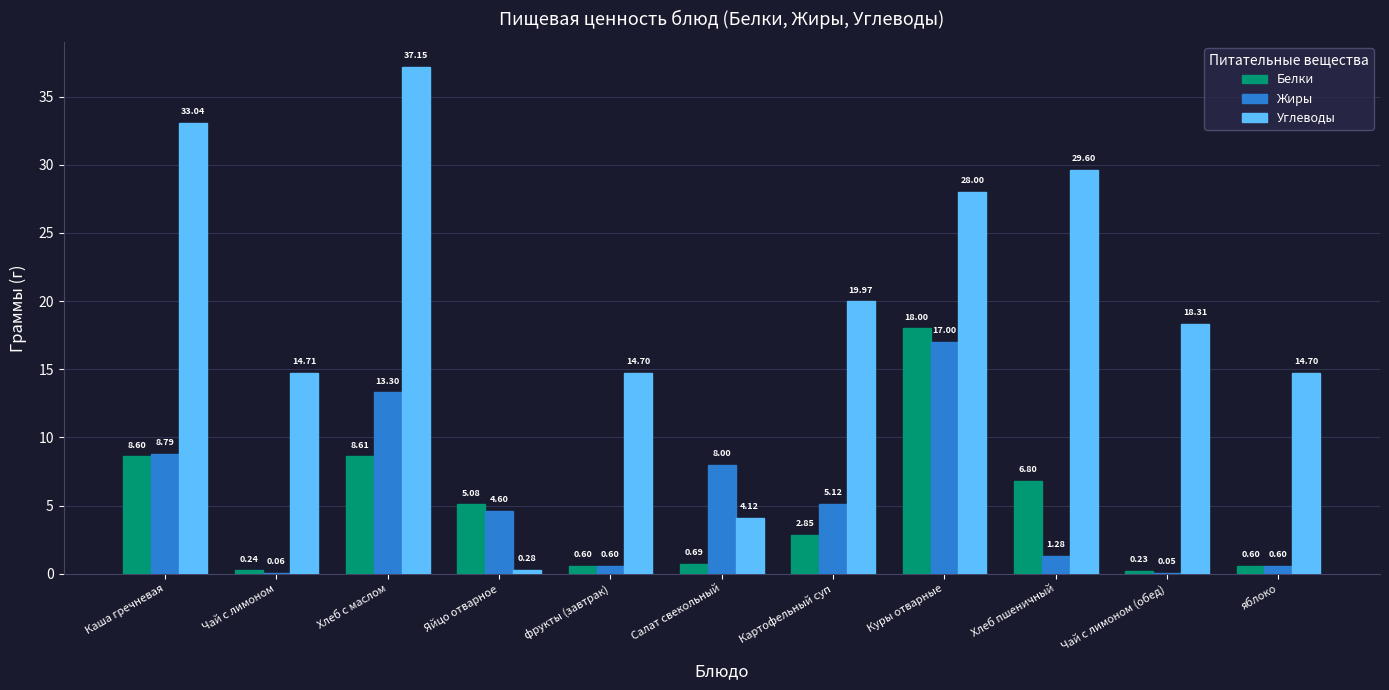

What is the total value across all series at Салат свекольный?

12.8